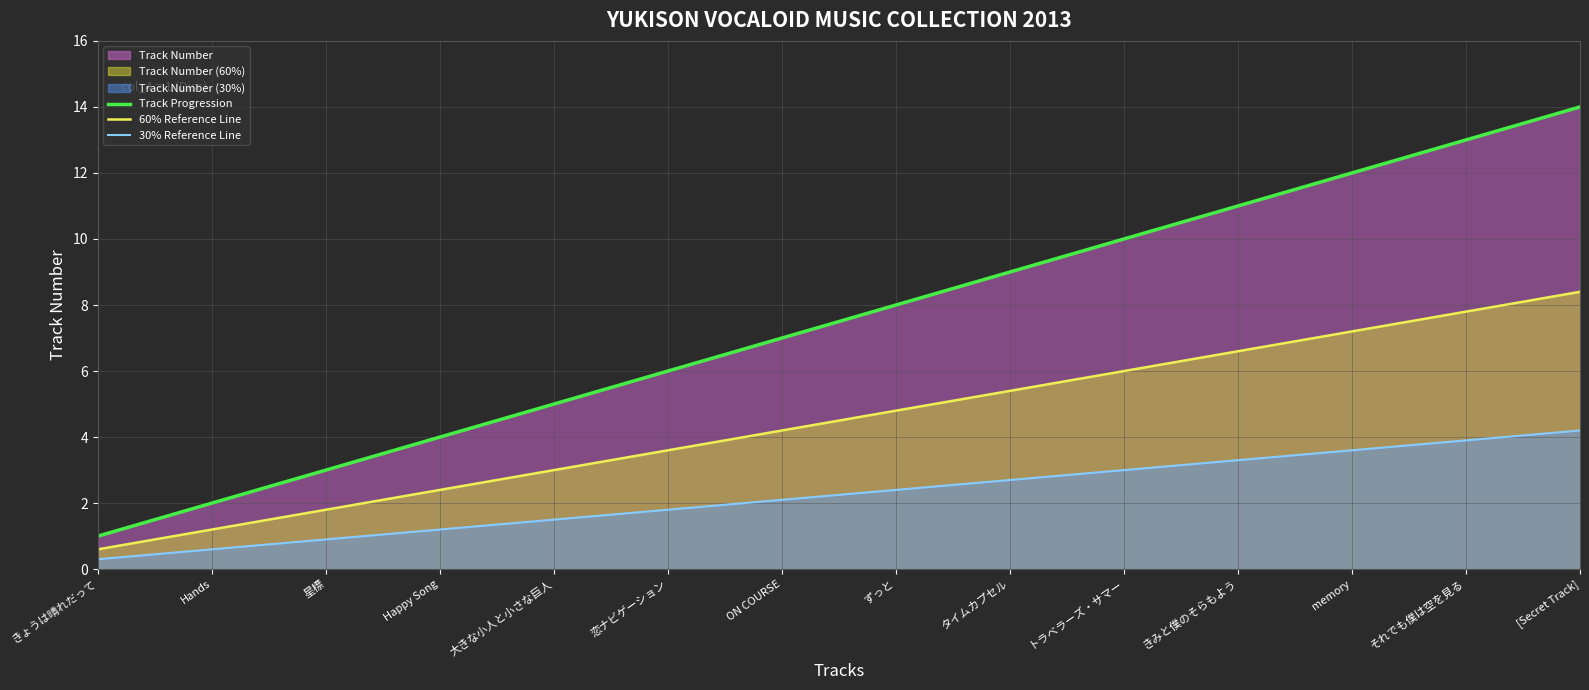

What is the spread (max minus min) of values at 星標?

2.1